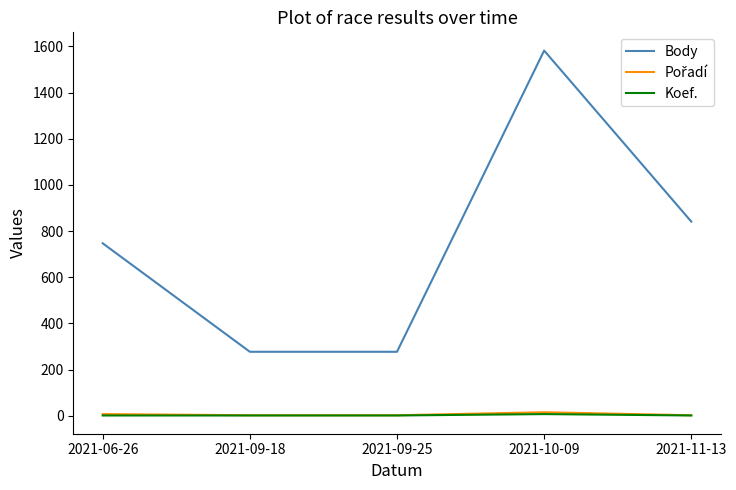

How many lines are shown in the chart?

3